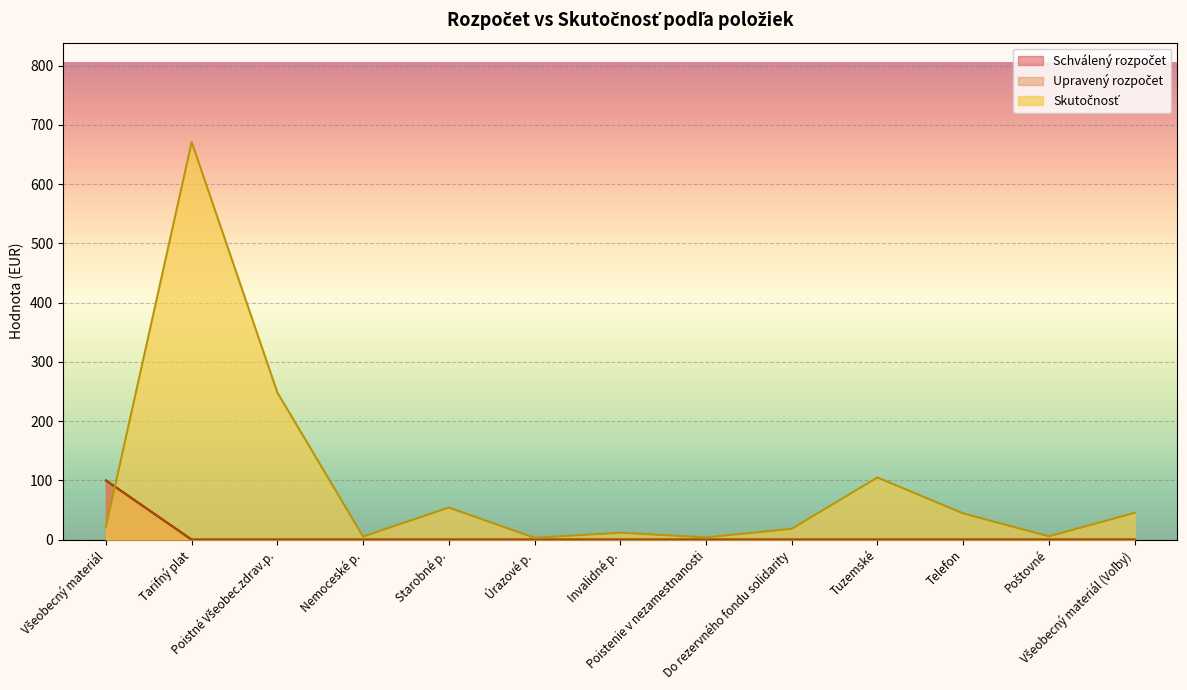

What is the label of the 11th point from the left?

Telefon